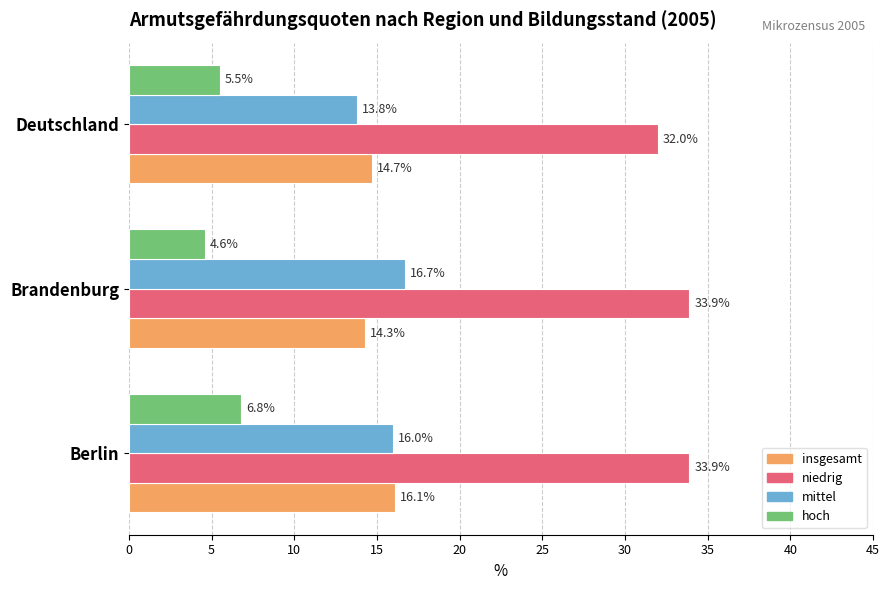

What is the sum of all mittel values?

46.5